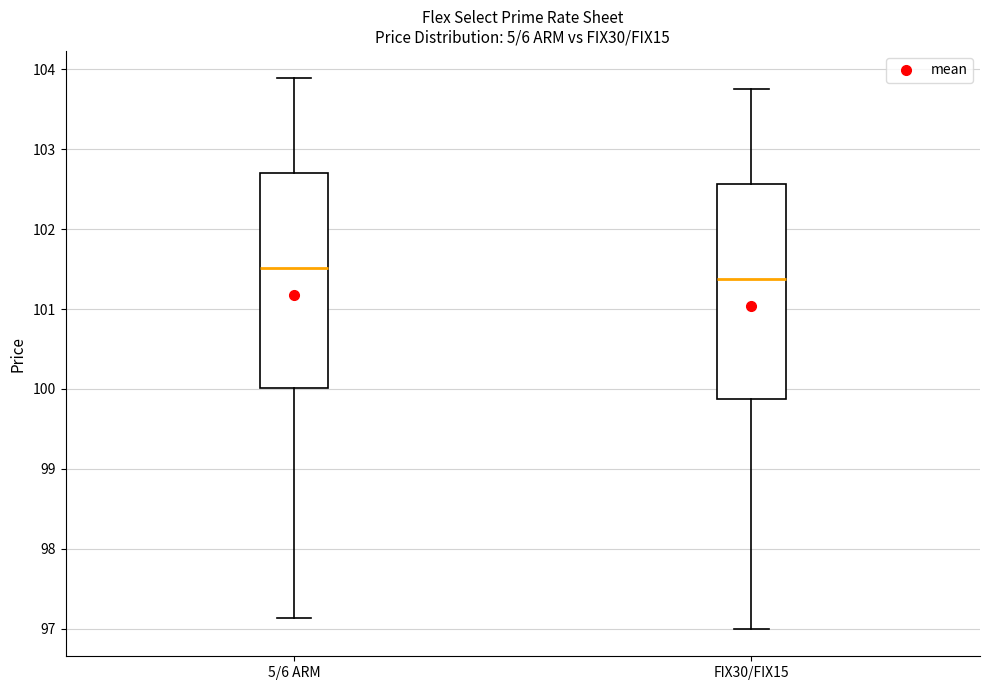

Reading left to right, read every box against the y-axis: the position of its median line, the range the box covers, and the ends of its whiskers. The values are not printed on the chart, so give them approximately, as read against the axis.

5/6 ARM: median 101.5, box 100.0 to 102.7, whiskers 97.1 to 103.9
FIX30/FIX15: median 101.4, box 99.9 to 102.6, whiskers 97.0 to 103.8